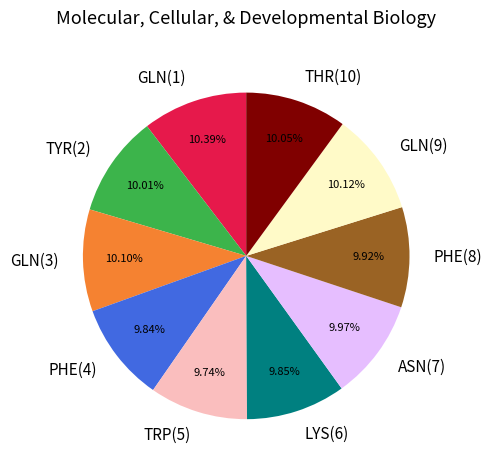

Is there a majority slice in this chart?

No